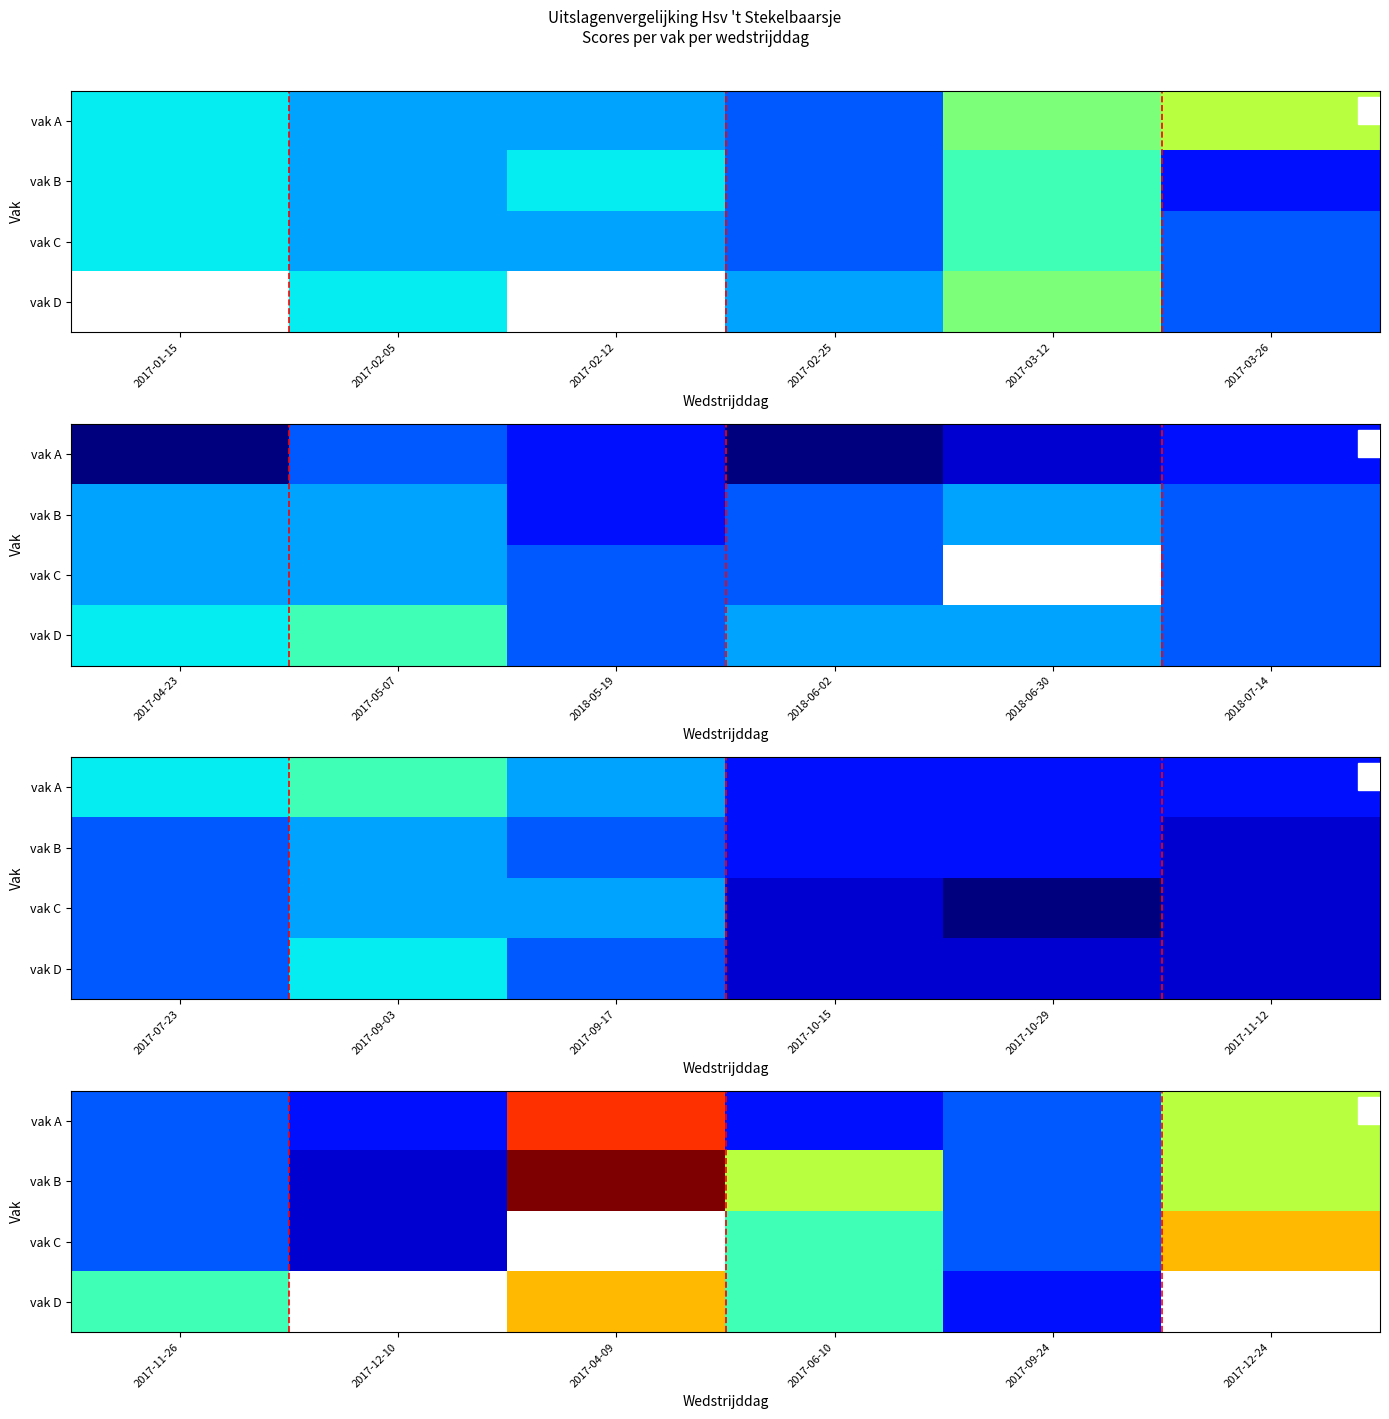

Count the vak A values in the range 6 to 12.

5